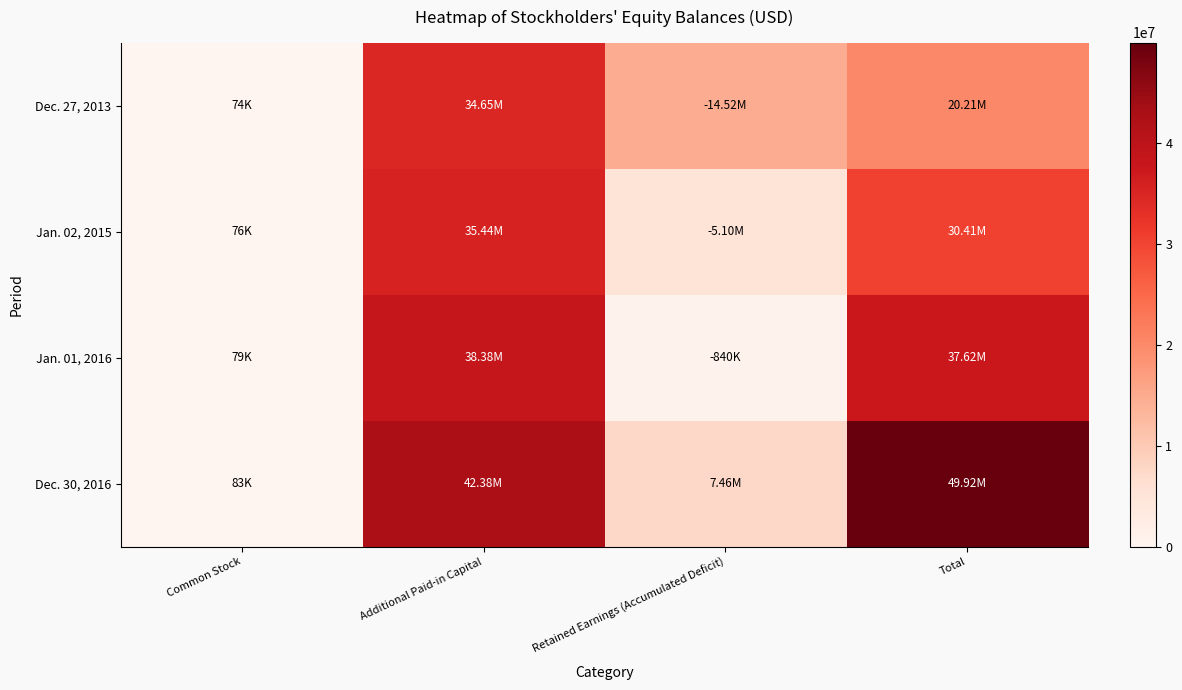

Rank the series at Common Stock from highest to lowest value.

Dec. 30, 2016, Jan. 01, 2016, Jan. 02, 2015, Dec. 27, 2013